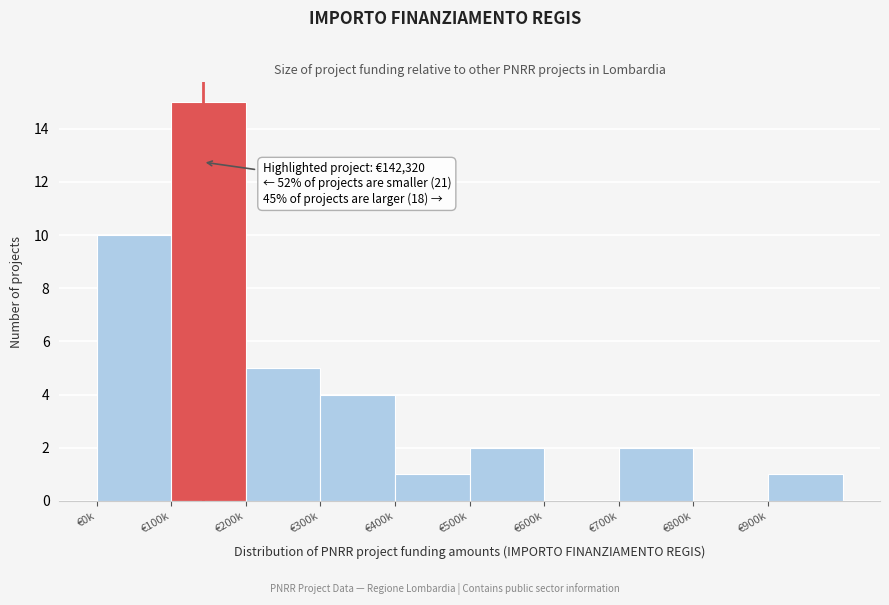

Reading left to right, extract all data points from this chart.

€0k=10	€100k=15	€200k=5	€300k=4	€400k=1	€500k=2	€600k=0	€700k=2	€800k=0	€900k=1